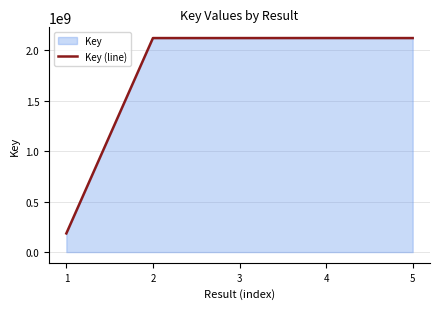

Where does the data first go above 2117865806?

3